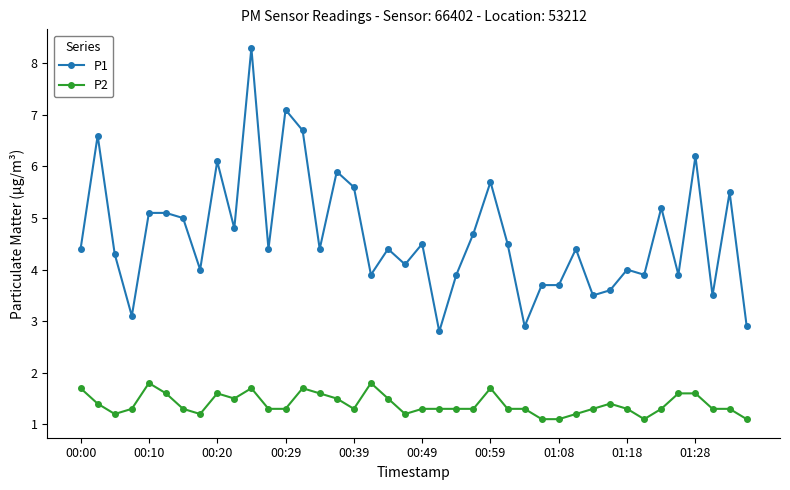

What is the smallest value displayed?

1.1